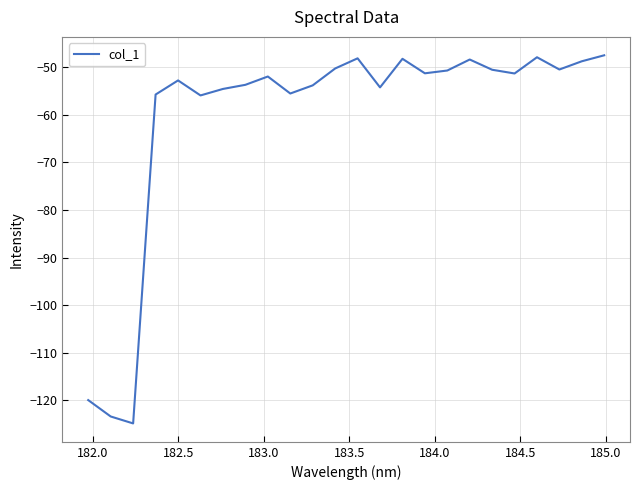

What is the minimum value shown in the chart?

-124.8